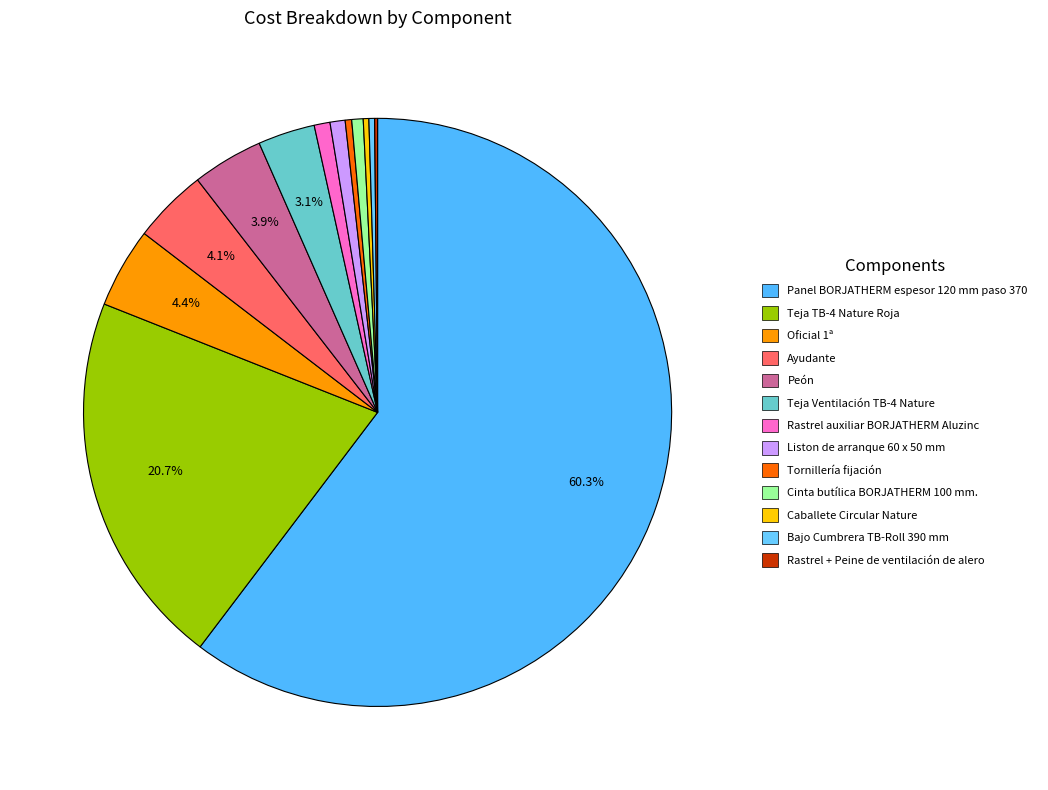

To the nearest percent, what is the average slice percentage?

8%